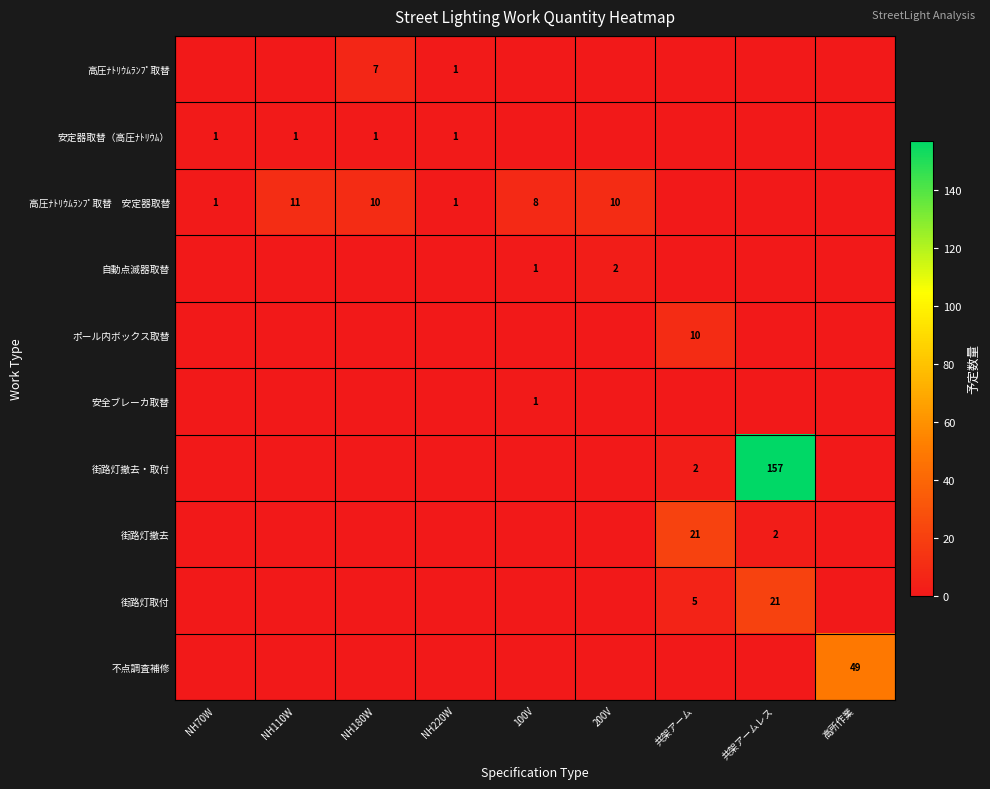

The 安全ブレーカ取替 series shows 2 at 100V. True or false?

False